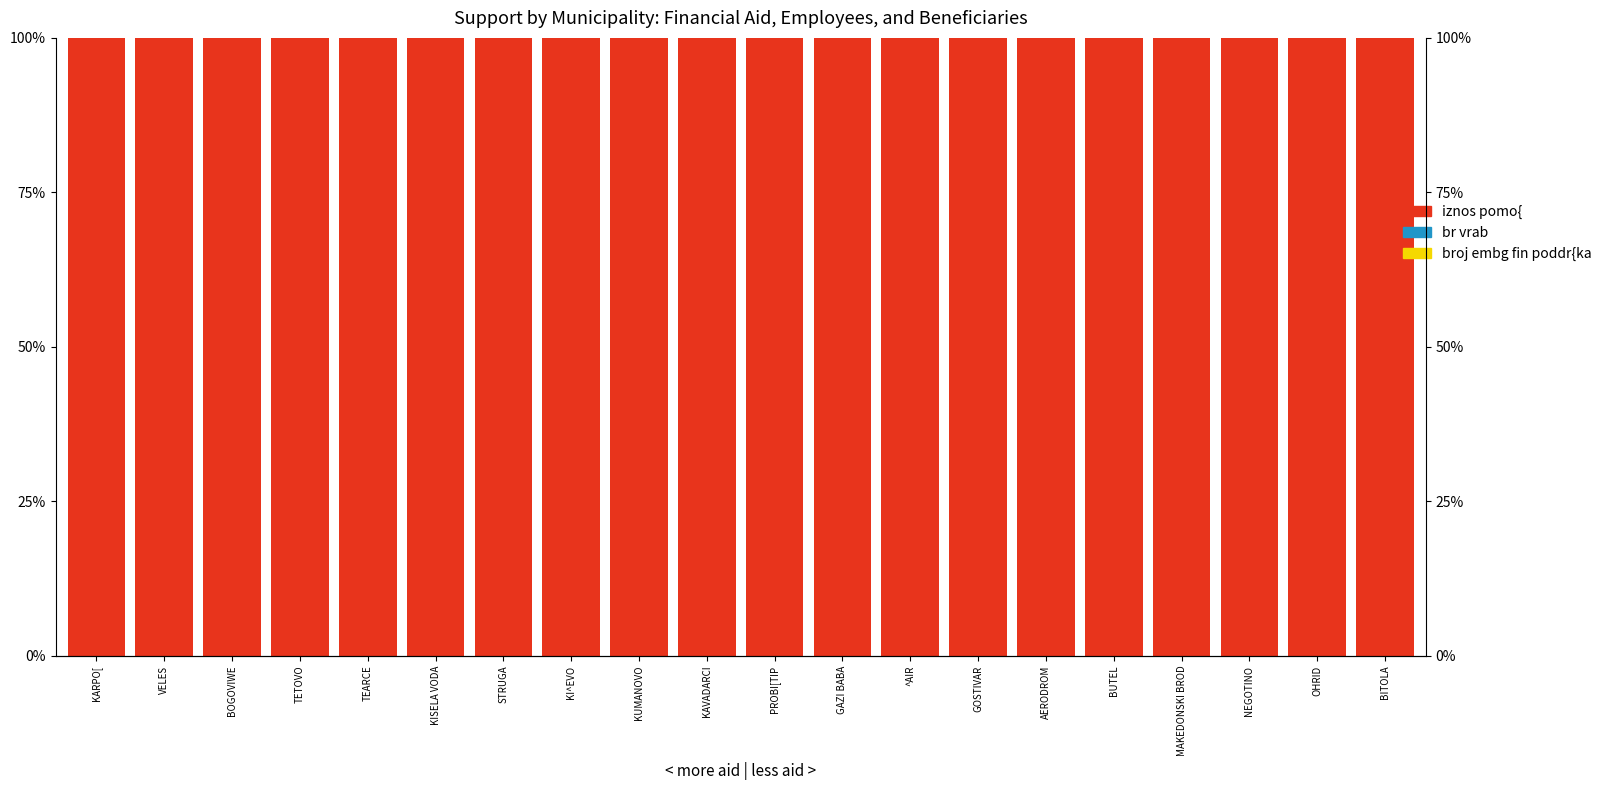

Which category has the highest value across all series?

KI^EVO